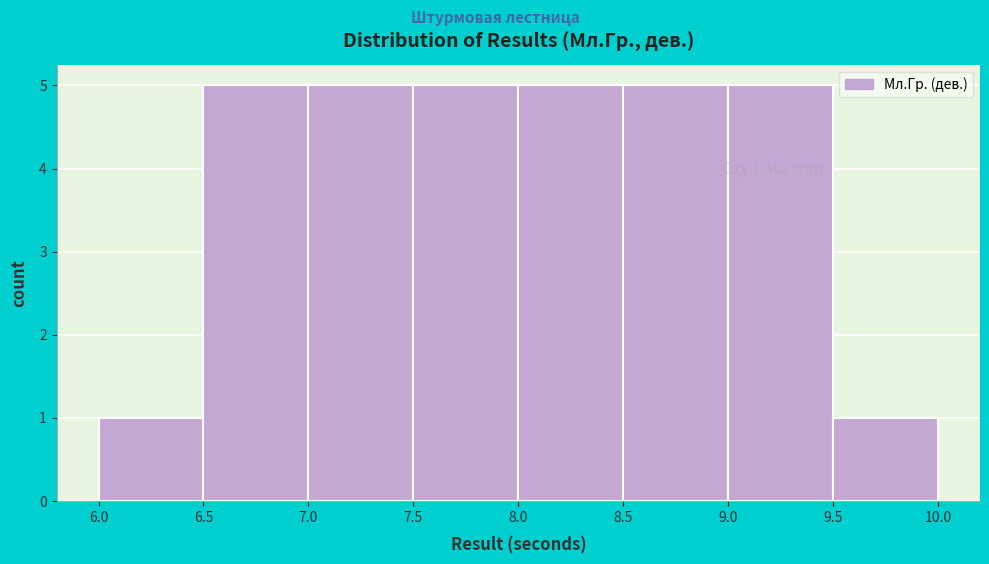

Reading left to right, transcribe this chart: for each bar, give the range it covers on the x-axis and its height. The values are not printed on the chart, so give them approximately, as read against the axis.

6.0 to 6.5: 1
6.5 to 7.0: 5
7.0 to 7.5: 5
7.5 to 8.0: 5
8.0 to 8.5: 5
8.5 to 9.0: 5
9.0 to 9.5: 5
9.5 to 10.0: 1